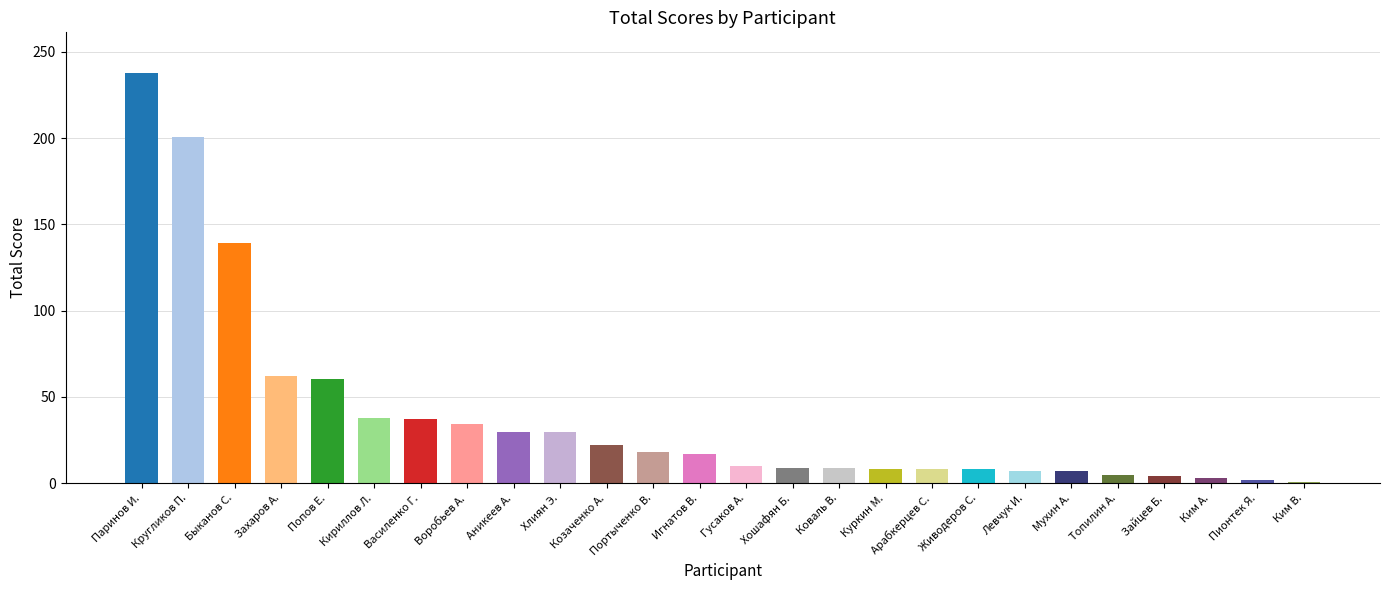

What is the change in value from Воробьев А. to Мухин А.?

-27.5